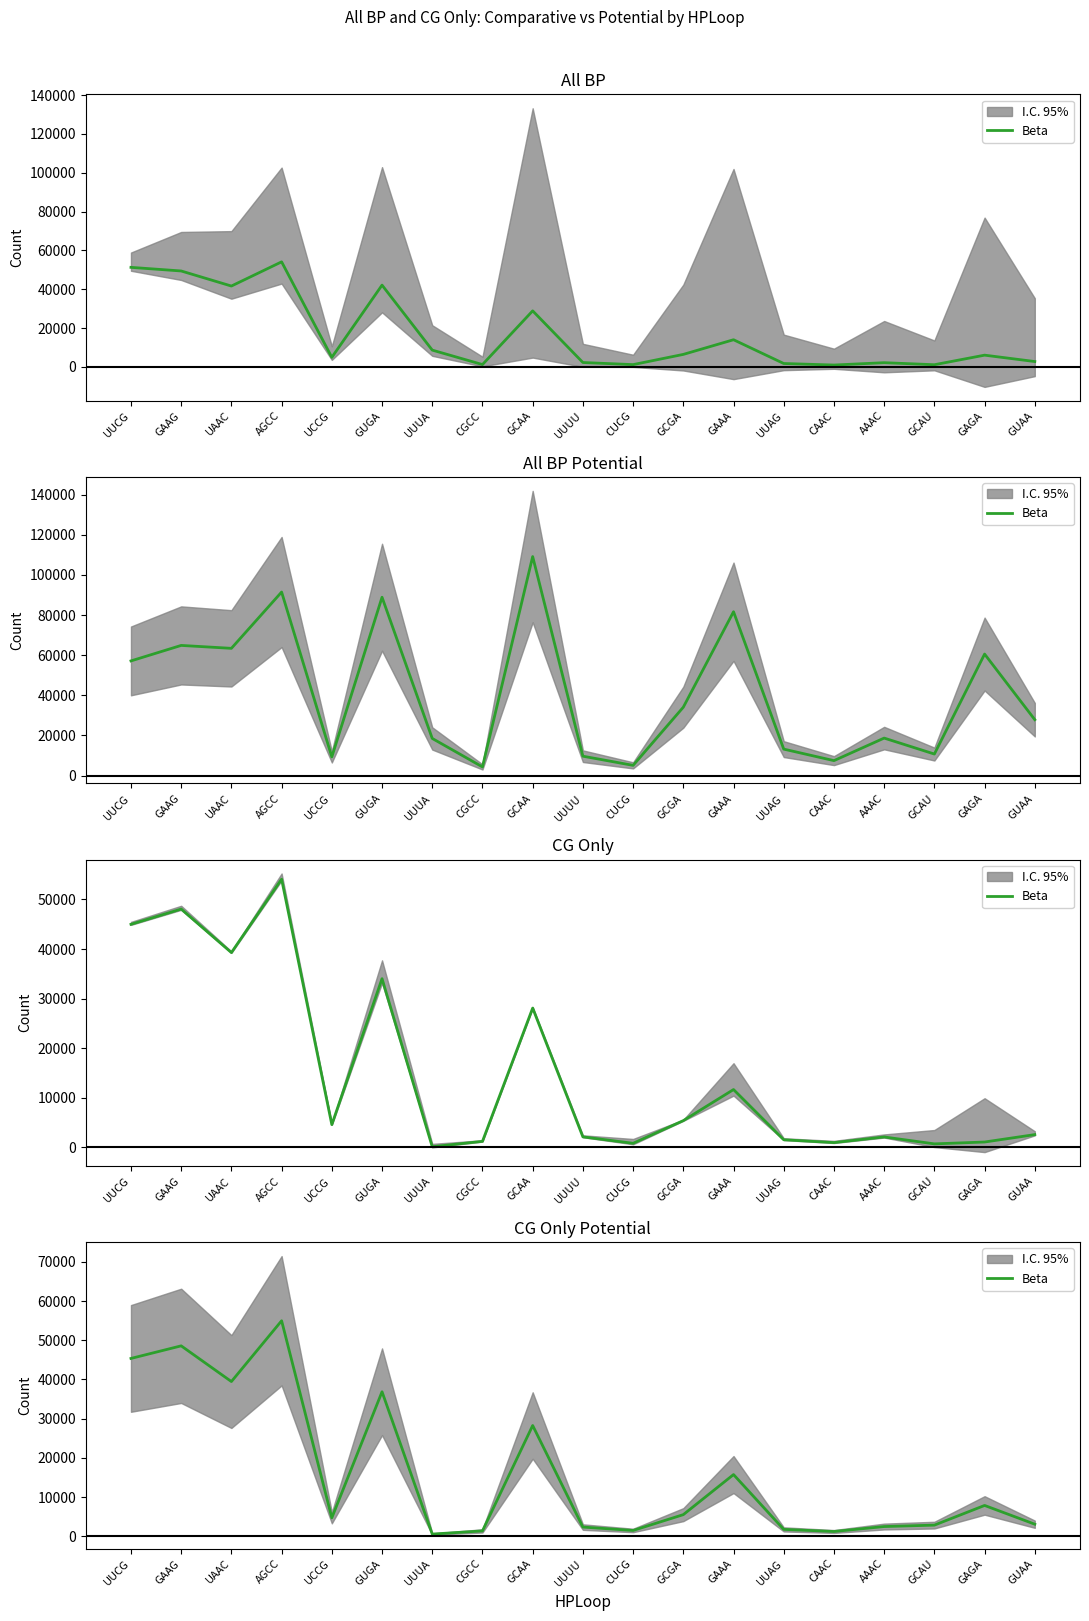

The value at AAAC is 2486. True or false?

True